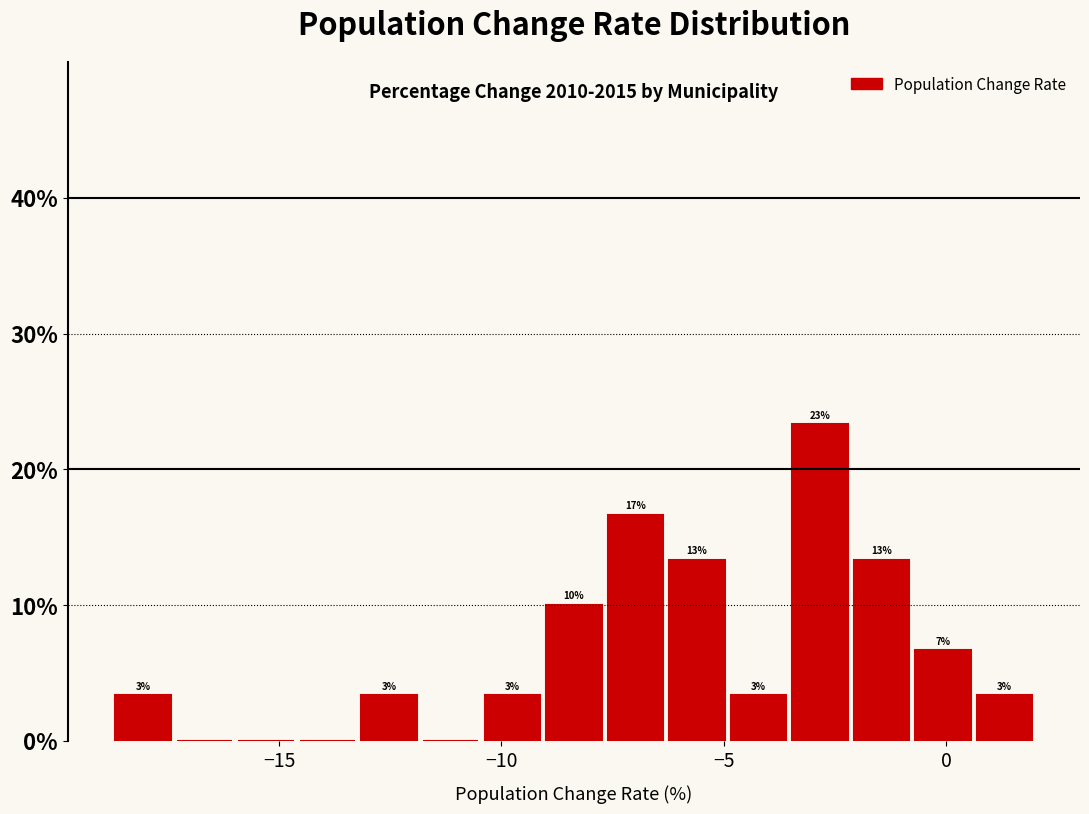

Read against the x-axis, roughly where is the centre of the tallest bar?

-3.0